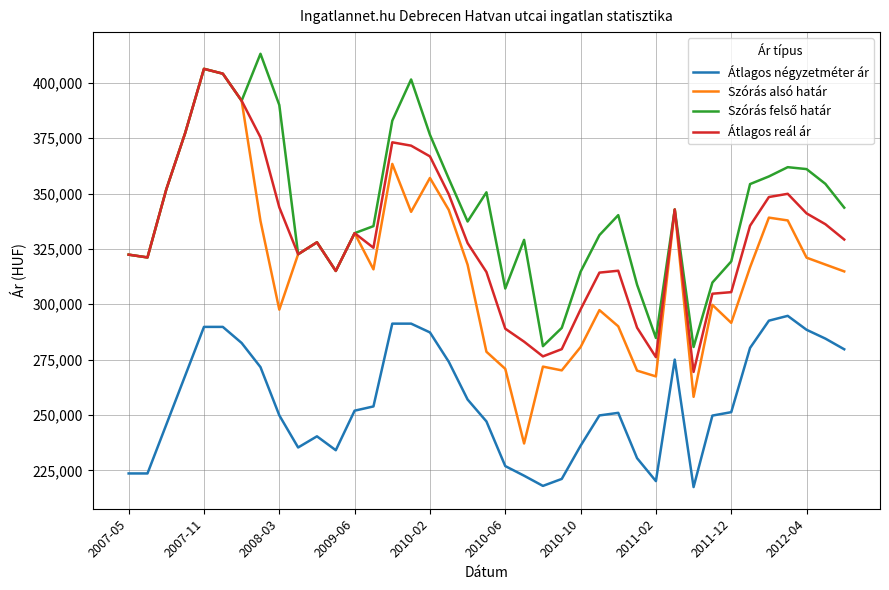

Which series has the largest range (max minus min)?

Szórás alsó határ